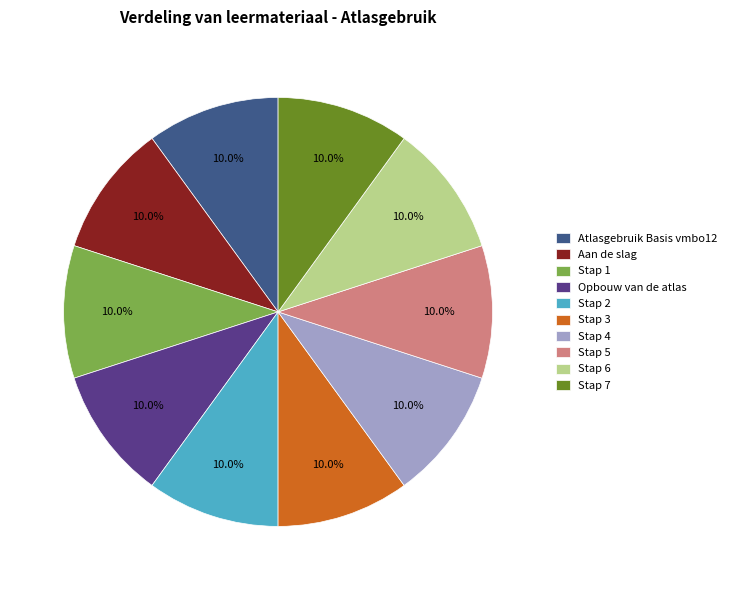

Does Stap 6 account for over 50% of the chart?

No